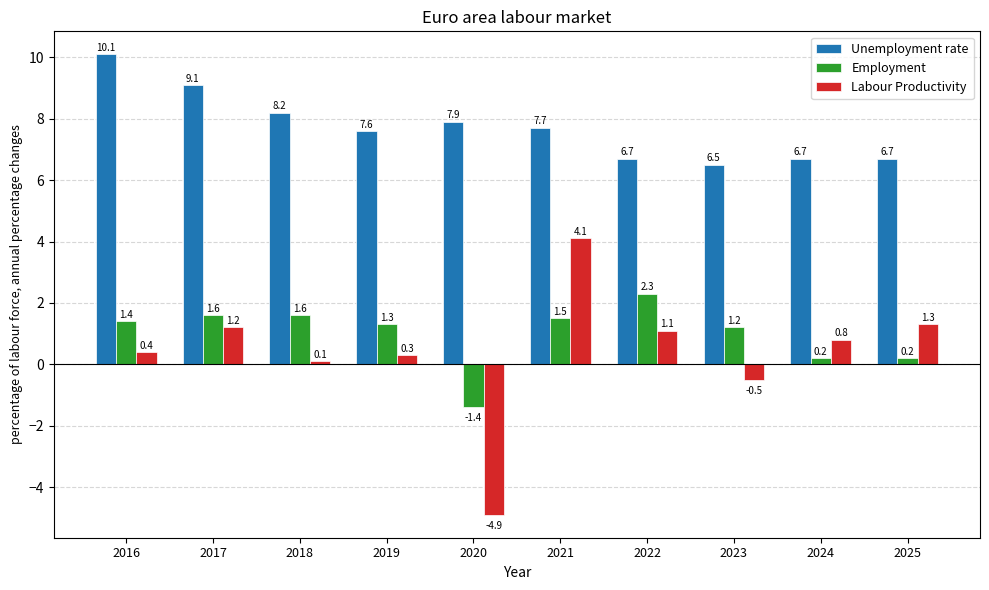

What is the value of the Labour Productivity bar at the 9th from the left?

0.8